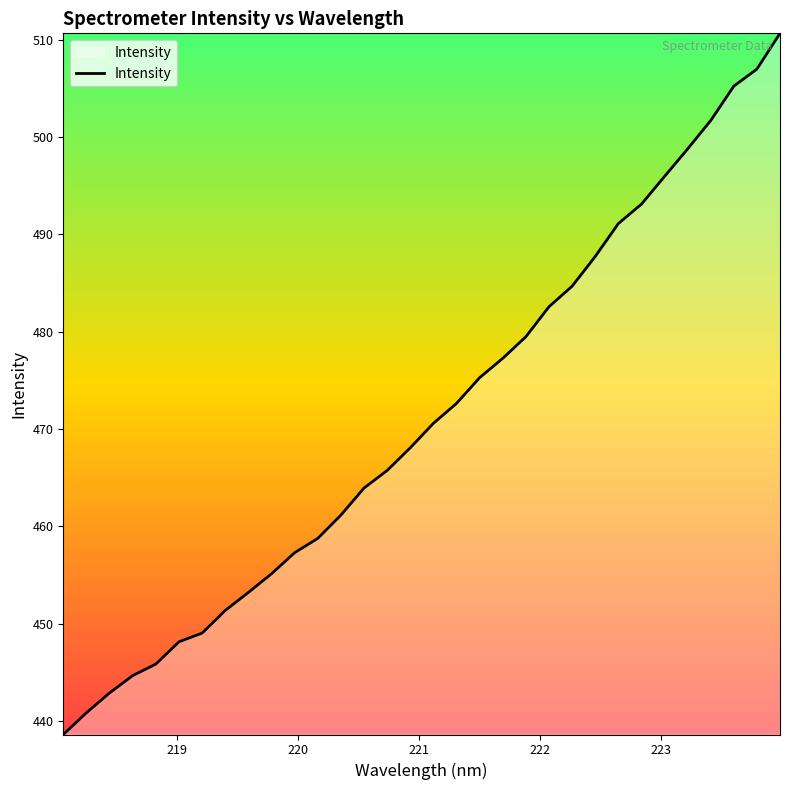

What is the smallest value displayed?

438.6